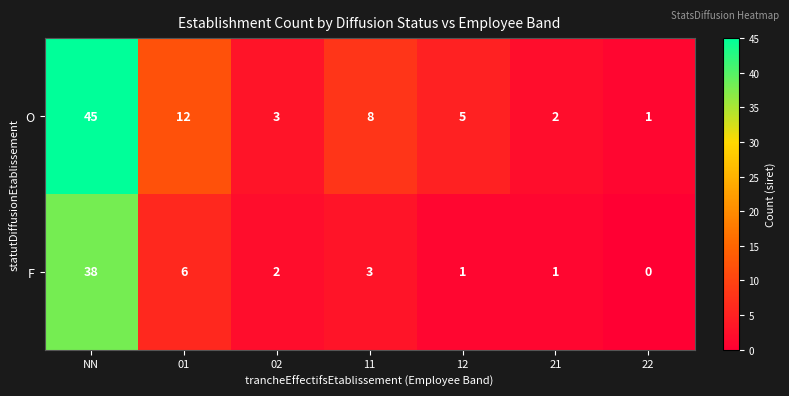

How many categories are shown in the chart?

7